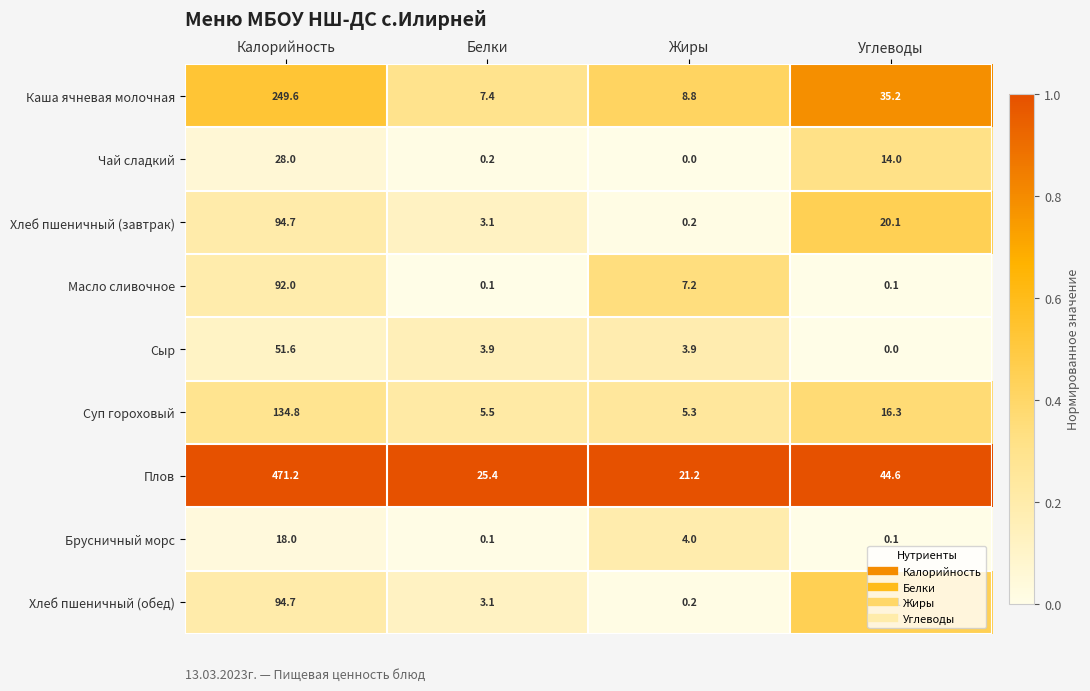

Which series changed the most between Калорийность and Жиры?

Плов